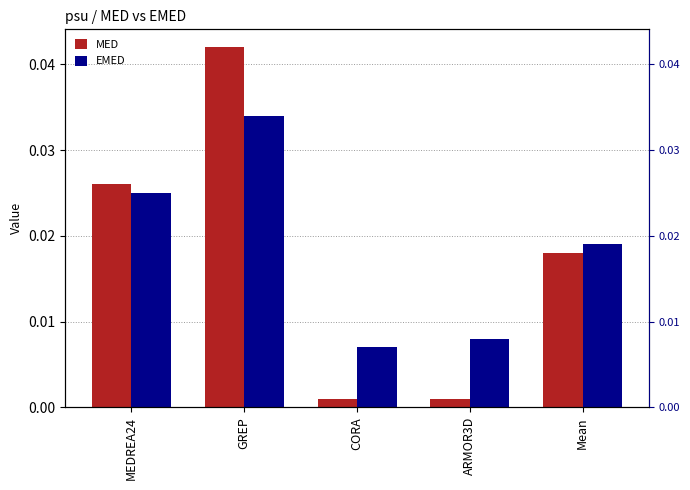

How many groups of bars are there?

5